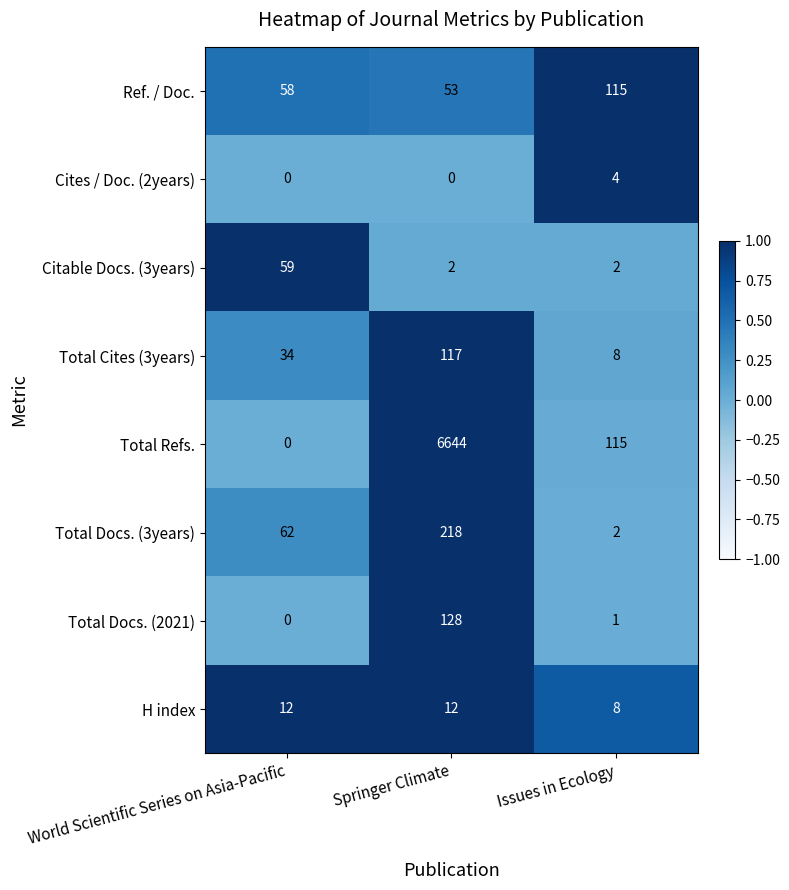

At which label is Total Refs. closest to 3322?

Issues in Ecology